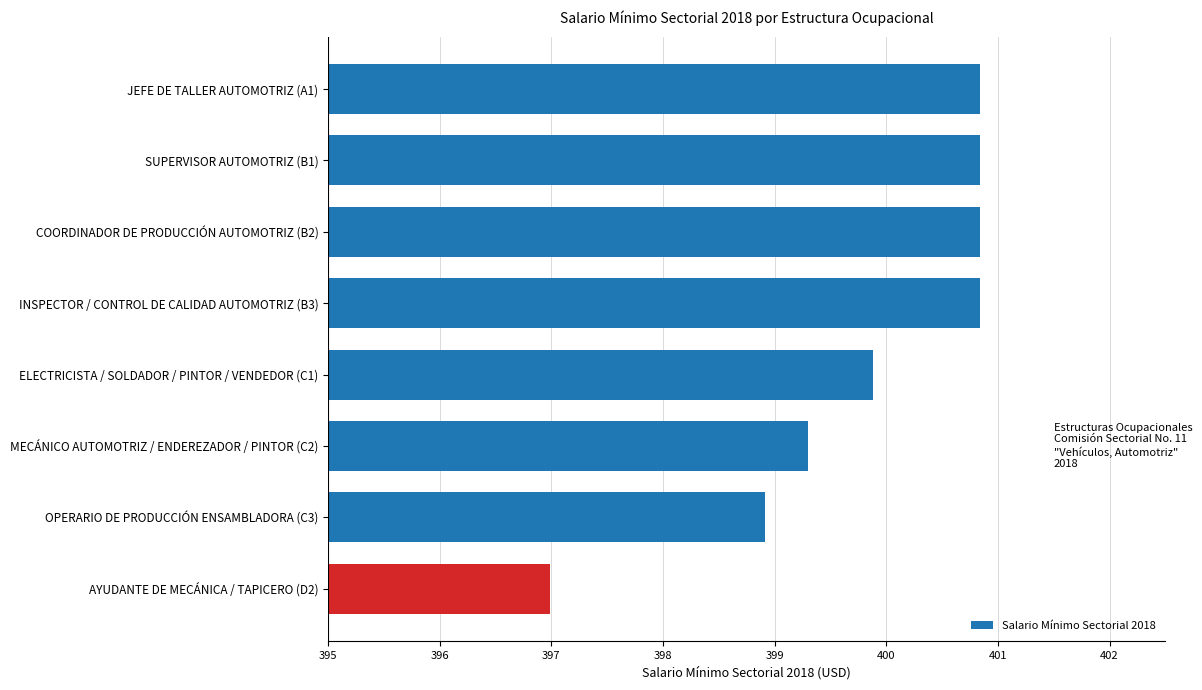

Reading top to bottom, extract all data points from this chart.

JEFE DE TALLER AUTOMOTRIZ (A1)=400.8	SUPERVISOR AUTOMOTRIZ (B1)=400.8	COORDINADOR DE PRODUCCIÓN AUTOMOTRIZ (B2)=400.8	INSPECTOR / CONTROL DE CALIDAD AUTOMOTRIZ (B3)=400.8	ELECTRICISTA / SOLDADOR / PINTOR / VENDEDOR (C1)=399.9	MECÁNICO AUTOMOTRIZ / ENDEREZADOR / PINTOR (C2)=399.3	OPERARIO DE PRODUCCIÓN ENSAMBLADORA (C3)=398.9	AYUDANTE DE MECÁNICA / TAPICERO (D2)=397.0